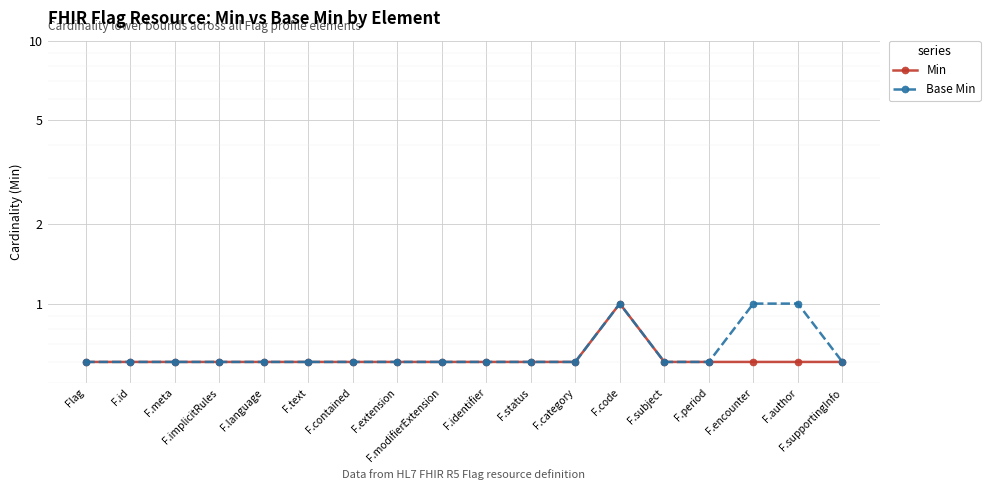

What is the total value across all series at F.contained?

1.2